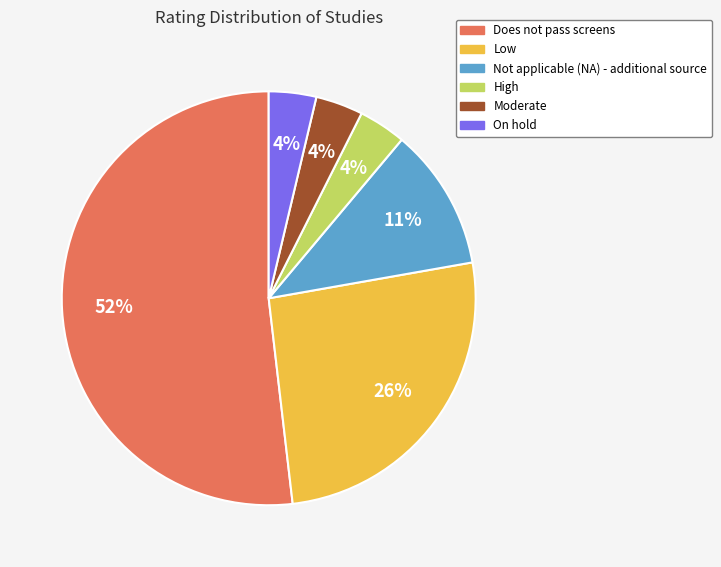

To the nearest percent, what is the difference between the largest and smallest slice percentages?

48%